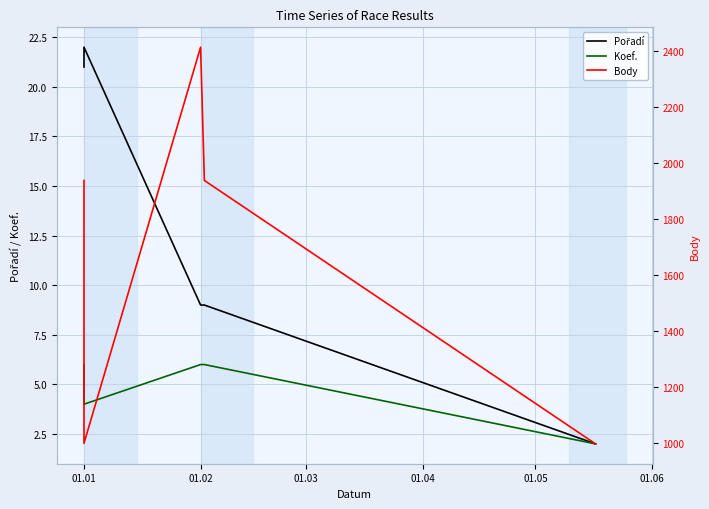

True or false: Koef. and Body cross at least once.

False